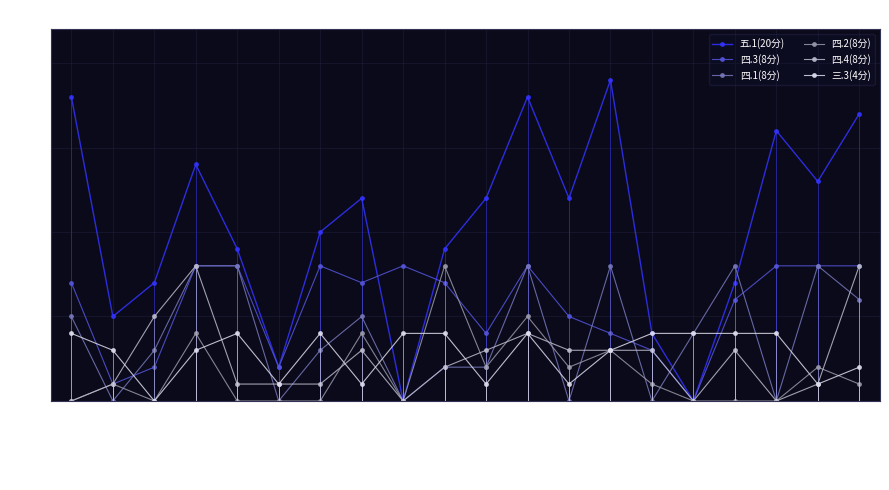

Rank the categories by 四.2(8分) value from highest to lowest.

2022141073, 2022141075, 2022141067, 2022141071, 2022141077, 2022141074, 2022141076, 2022141082, 2022141064, 2022141078, 2022141083, 2020141080, 2022141066, 2022141068, 2022141069, 2022141070, 2022141072, 2022141079, 2022141080, 2022141081